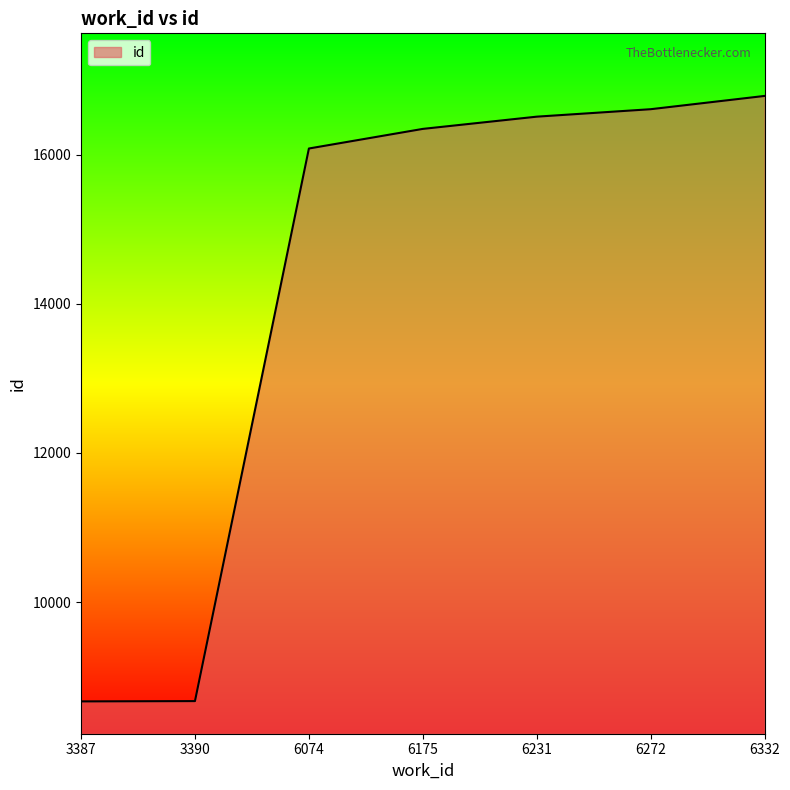

At which label is the value closest to 12727?

6074